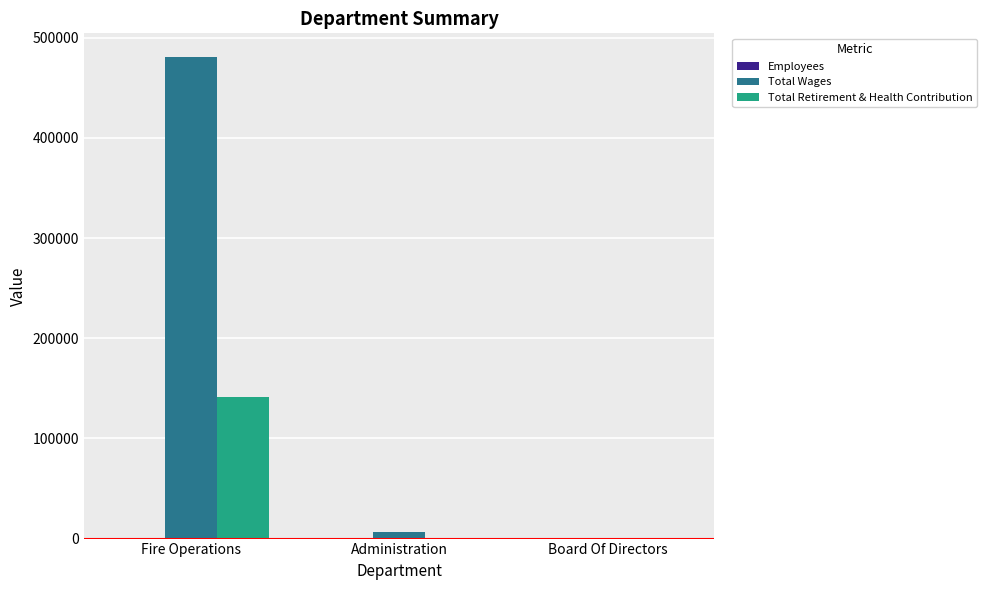

At which label does Total Retirement & Health Contribution reach its peak?

Fire Operations